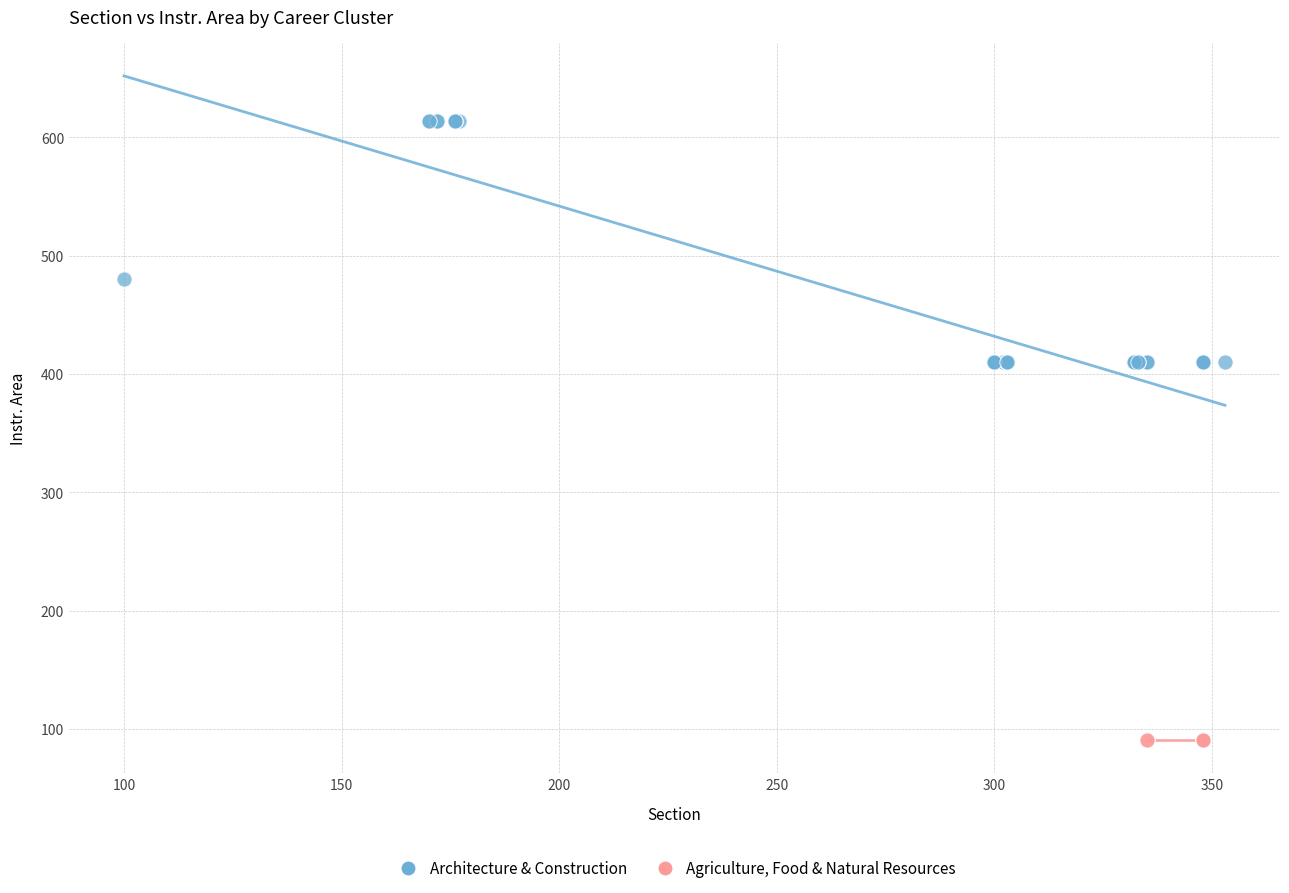

Which series reaches the minimum Y coordinate?

Agriculture, Food & Natural Resources